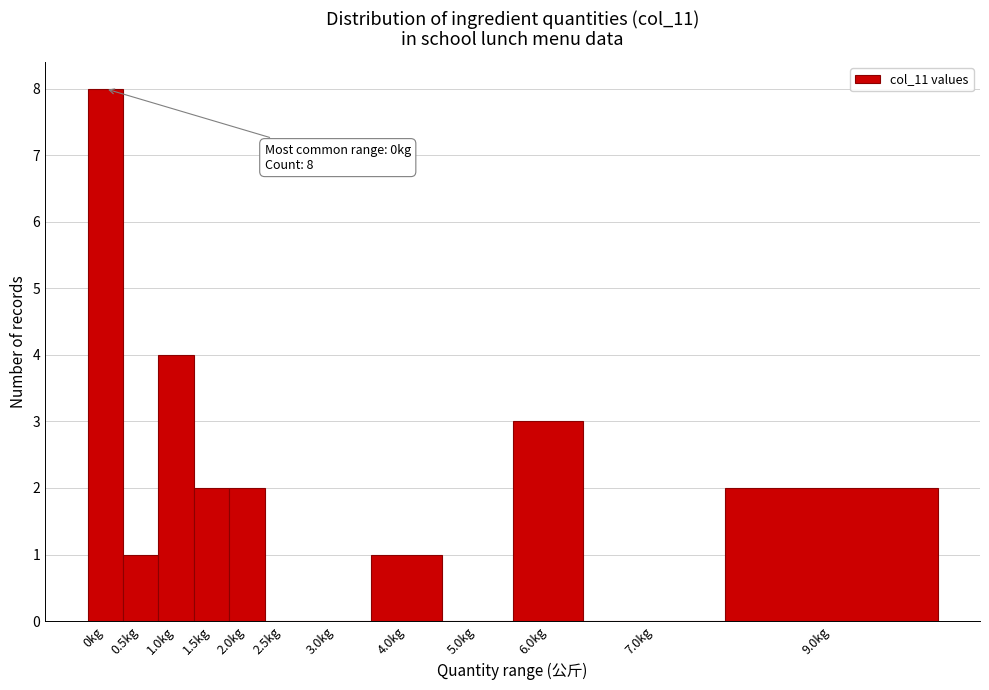

Reading left to right, extract all data points from this chart.

0kg=8	0.5kg=1	1.0kg=4	1.5kg=2	2.0kg=2	2.5kg=0	3.0kg=0	4.0kg=1	5.0kg=0	6.0kg=3	7.0kg=0	9.0kg=2